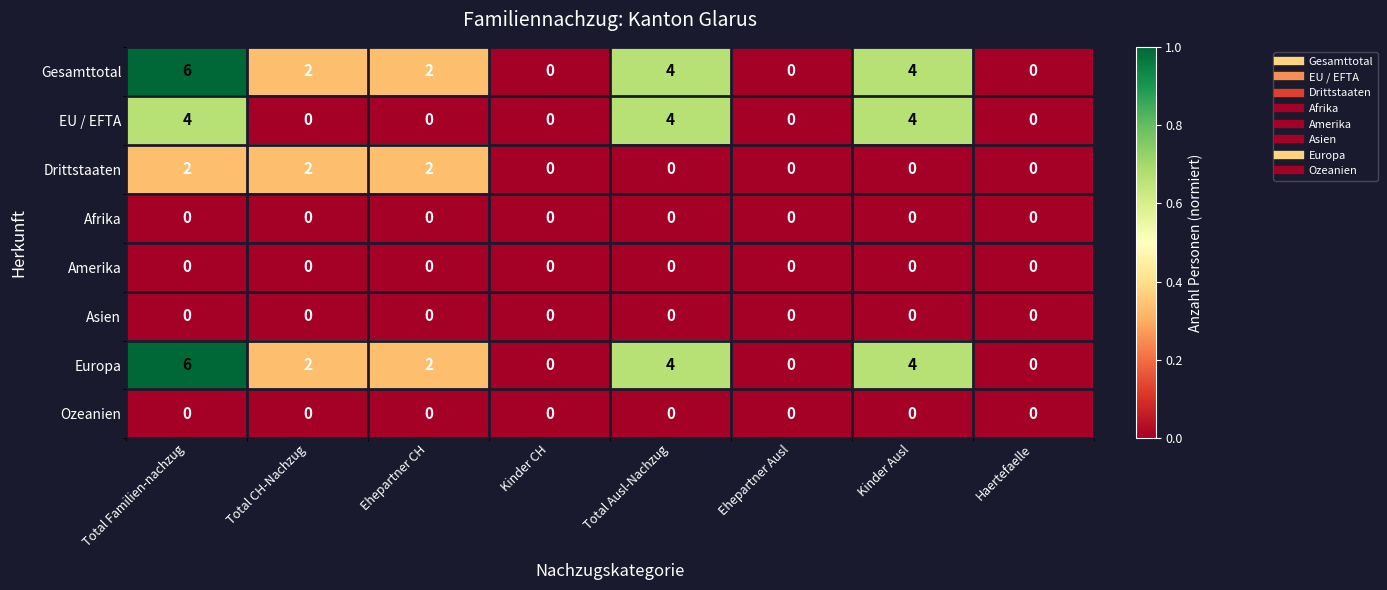

True or false: Ozeanien has a value of 0 at Total Familien-nachzug.

True